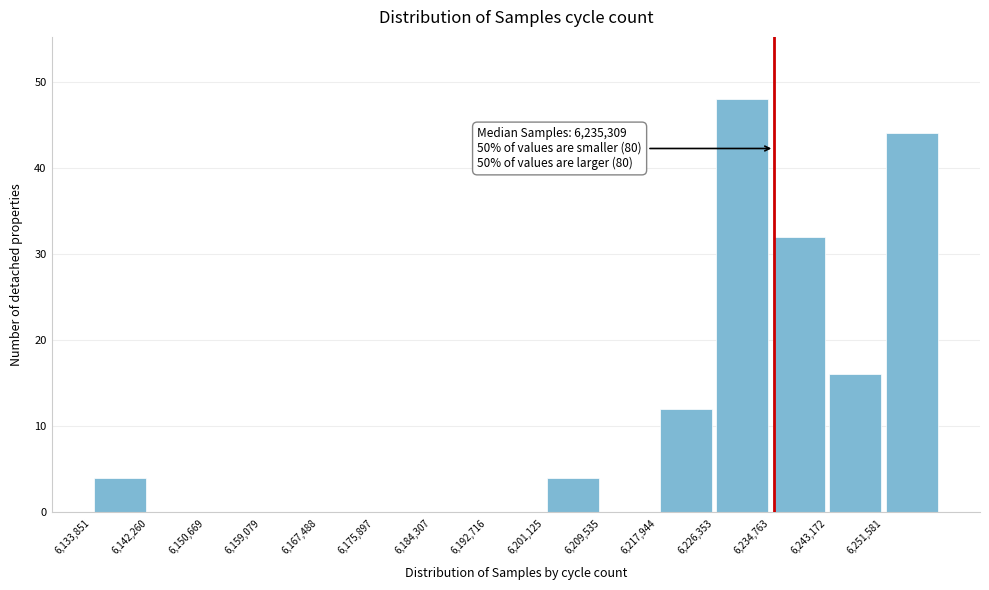

Over which range of the x-axis is the bar tallest?

6226000 to 6235000